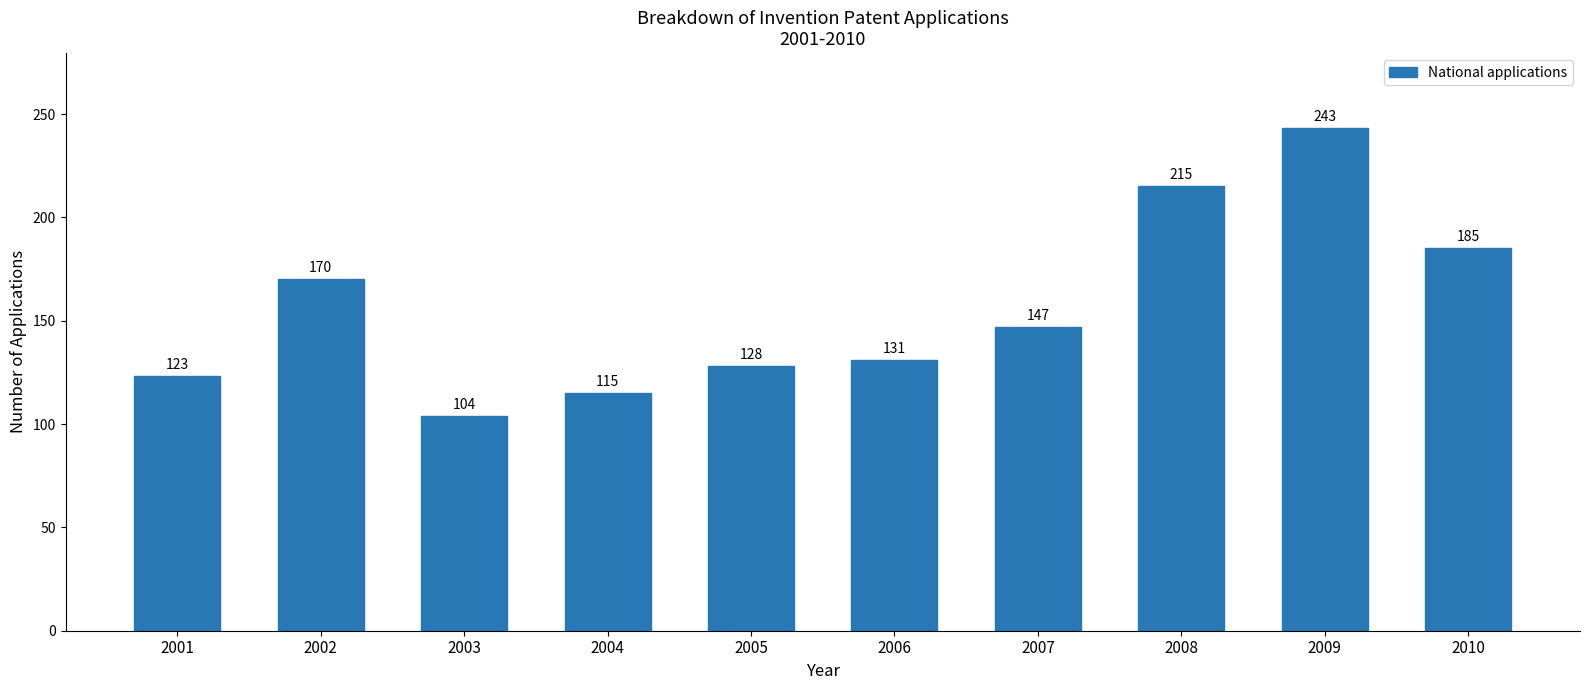

What is the value of the 4th bar from the left?

115